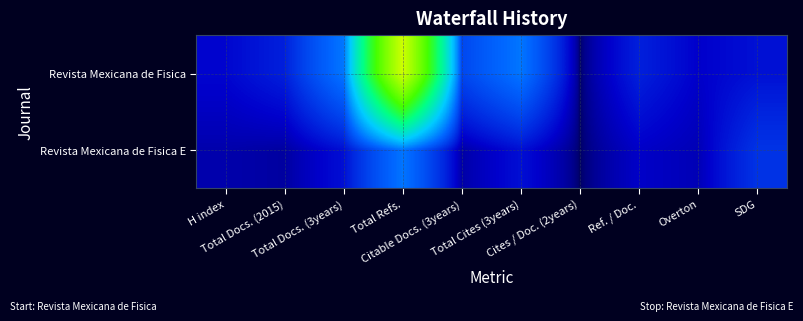

Count the number of categories in the chart.

10